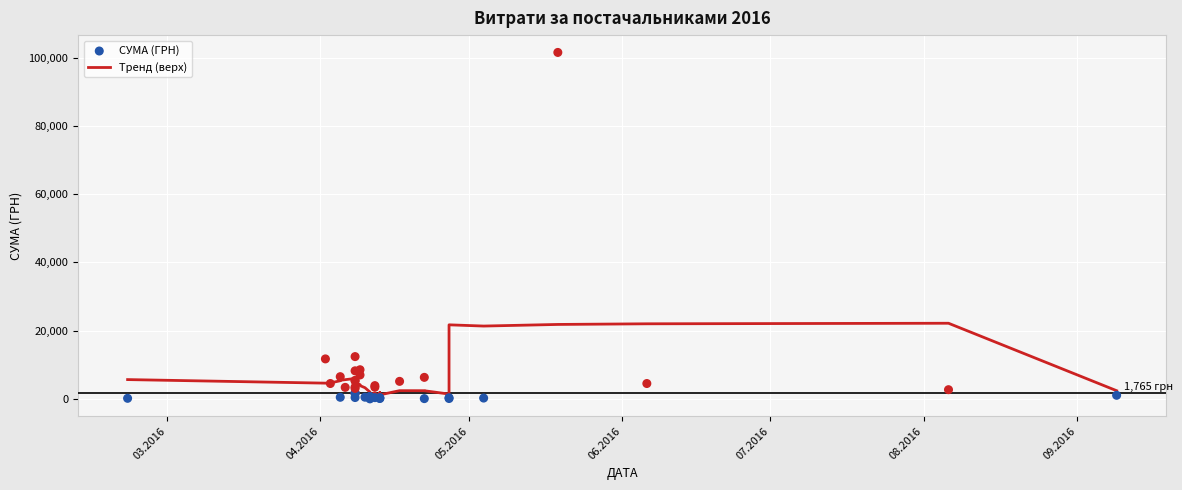

At how many categories does at least one series exceed 3552?

22